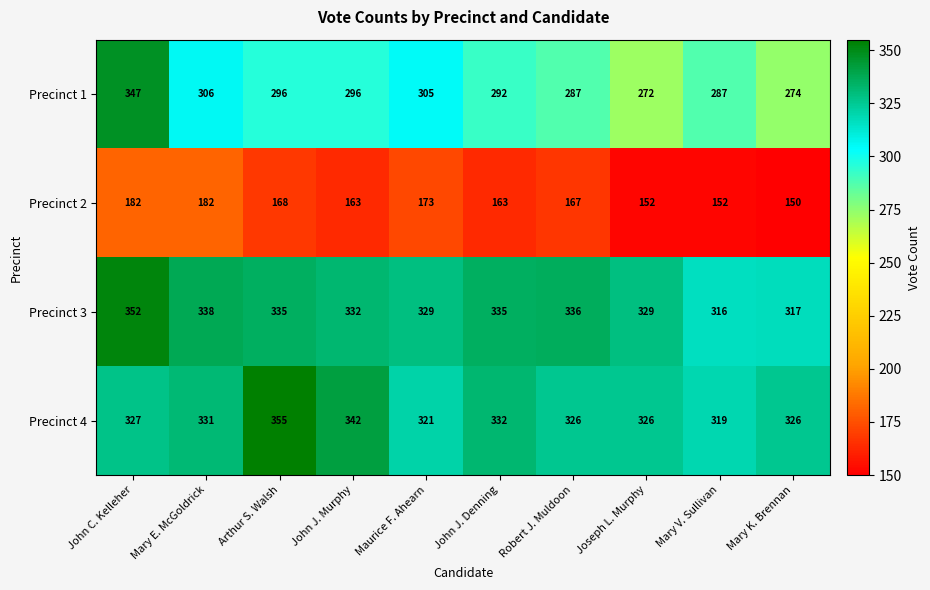

What is the total value across all series at Robert J. Muldoon?

1116